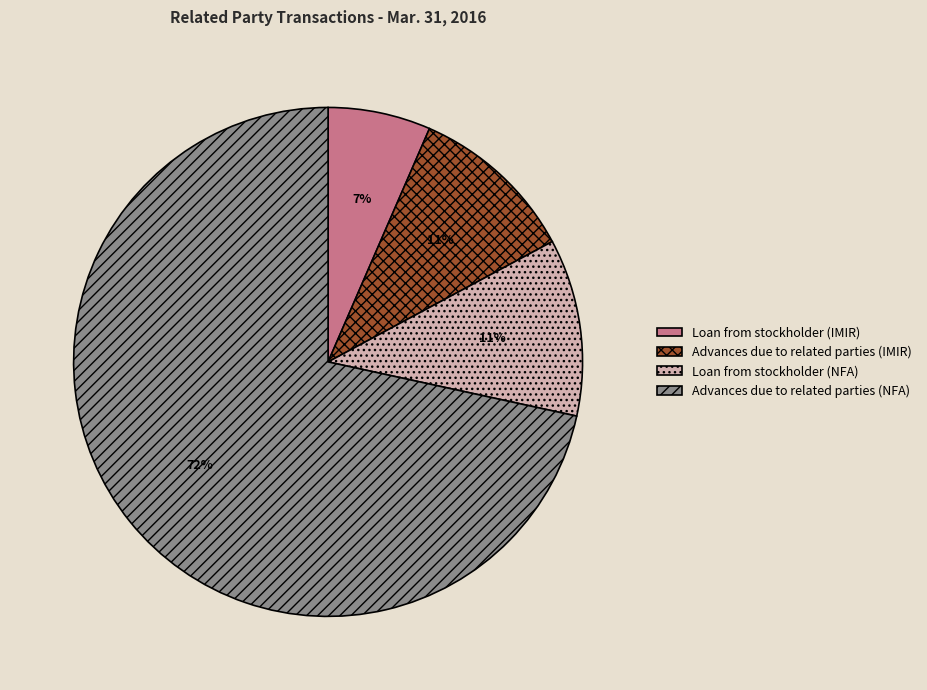

Is Loan from stockholder (NFA) the majority of the pie?

No